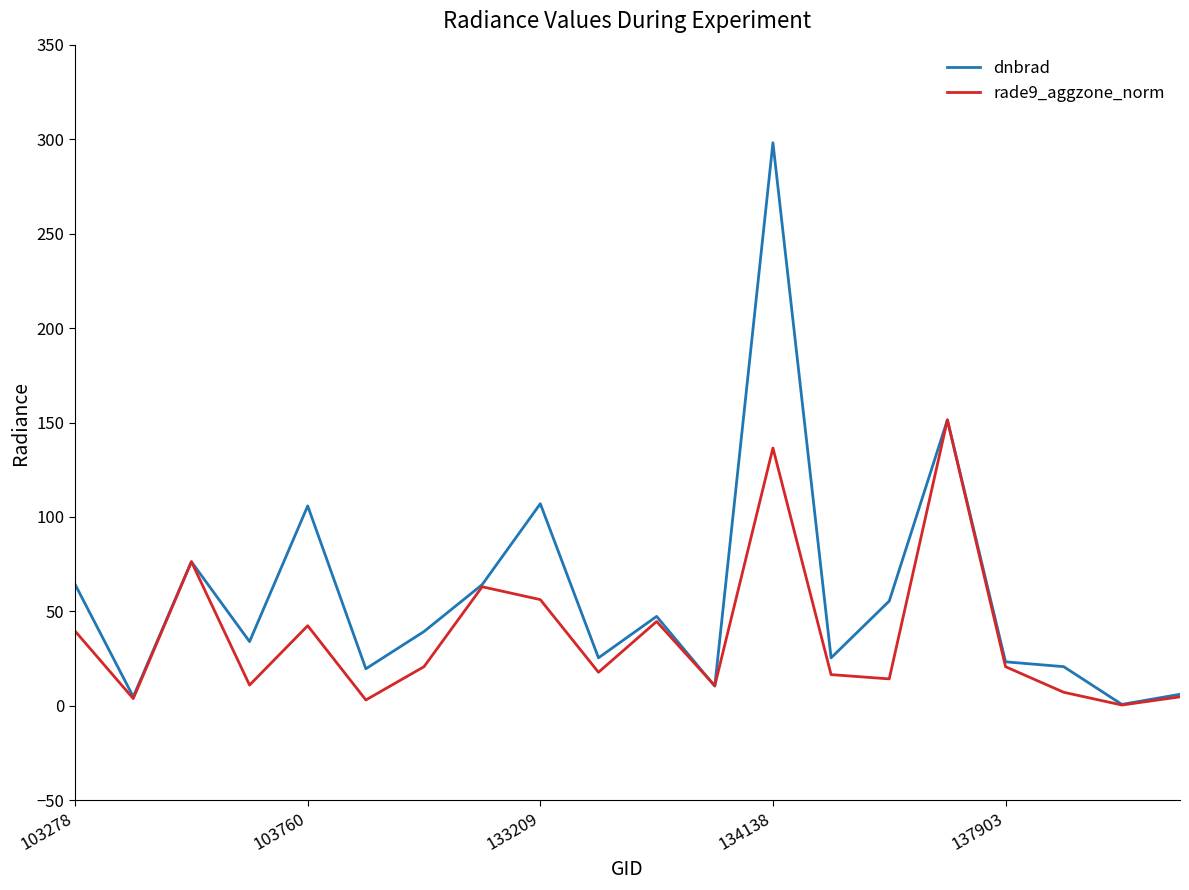

What is the maximum value shown in the chart?

298.1